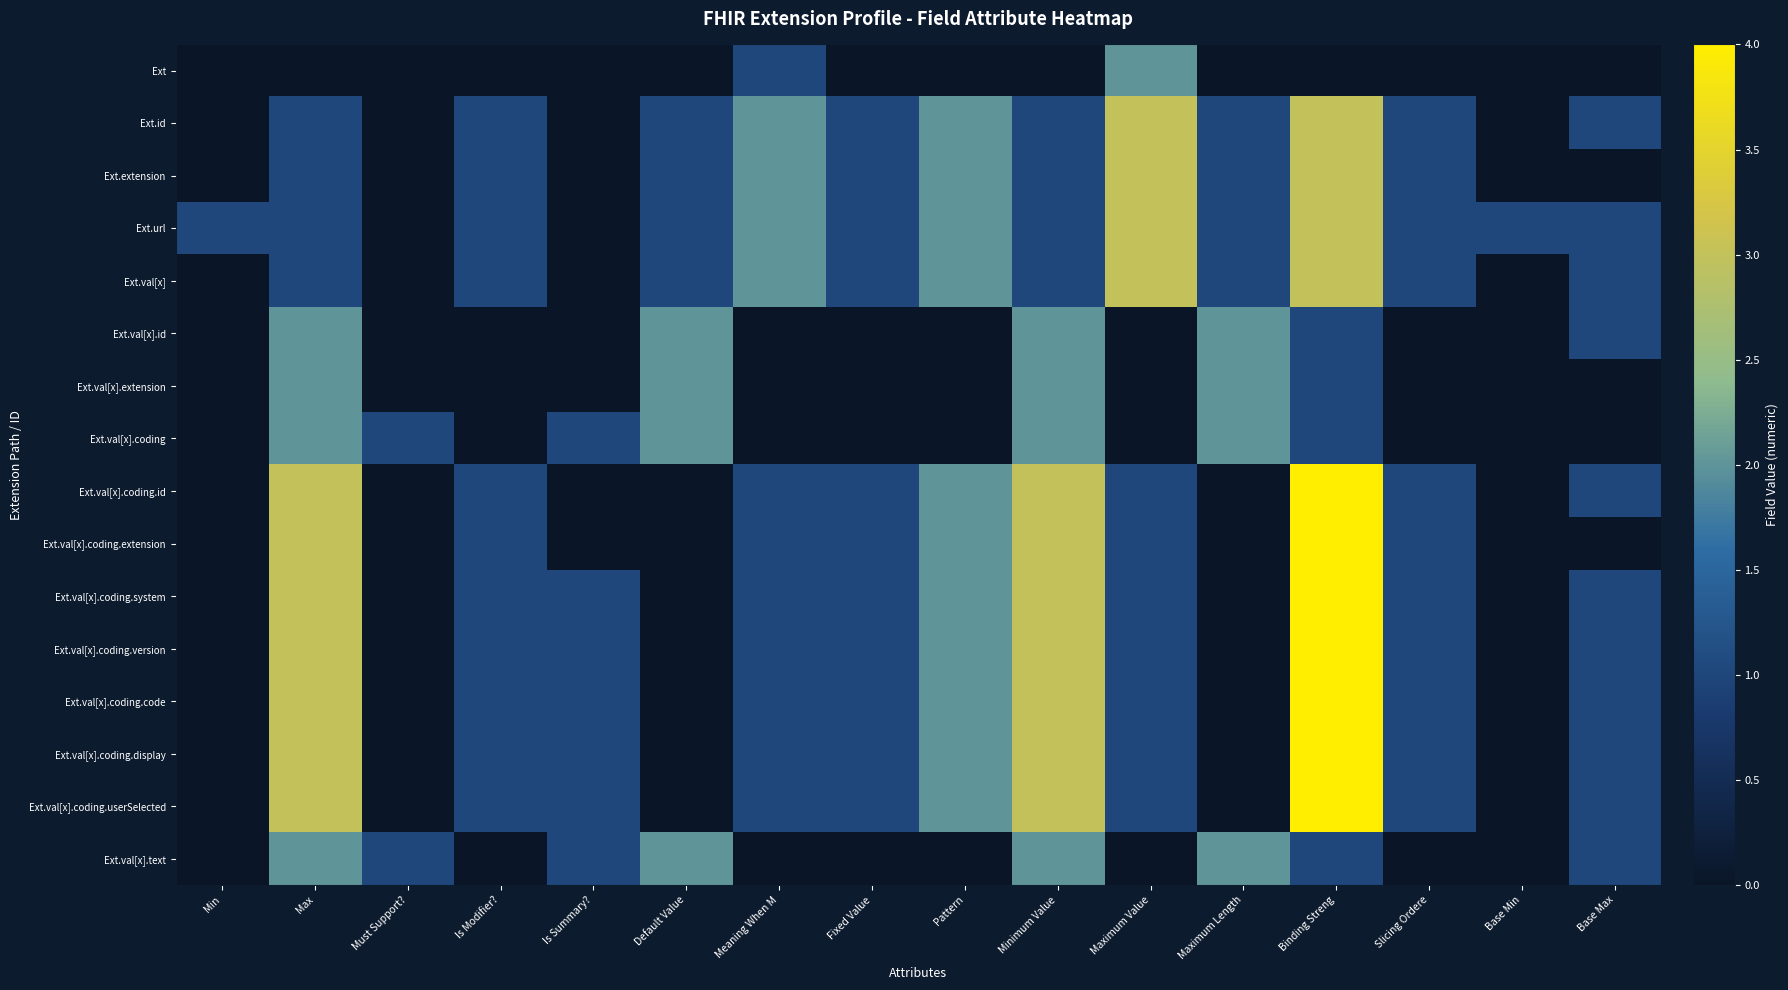

At how many categories does at least one series exceed 3?

1